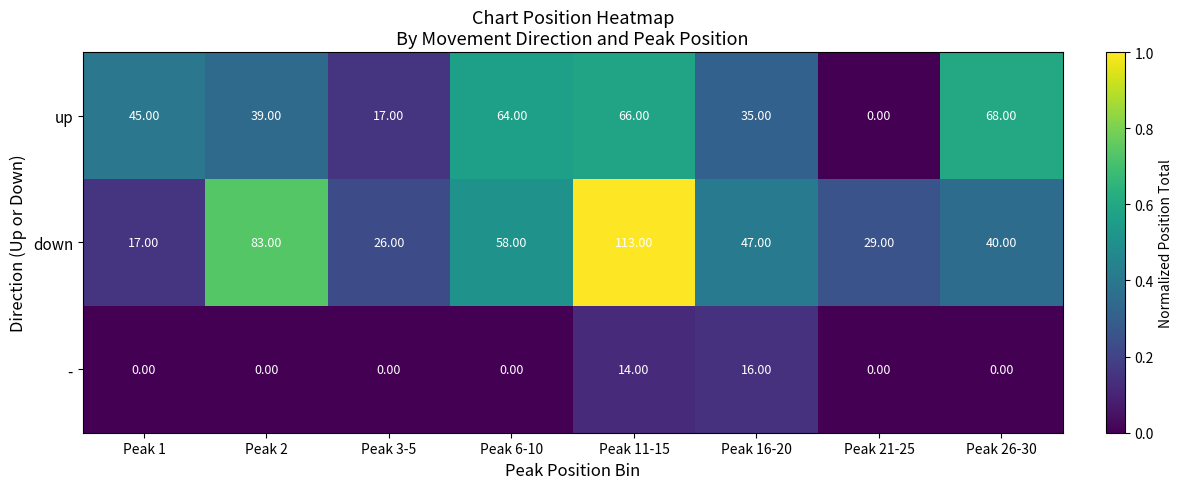

At Peak 16-20, list the series in order from smallest to largest.

-, up, down